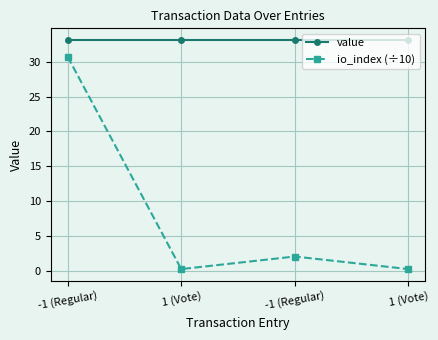

Rank the series by their average value, from lowest to highest.

io_index (÷10), value